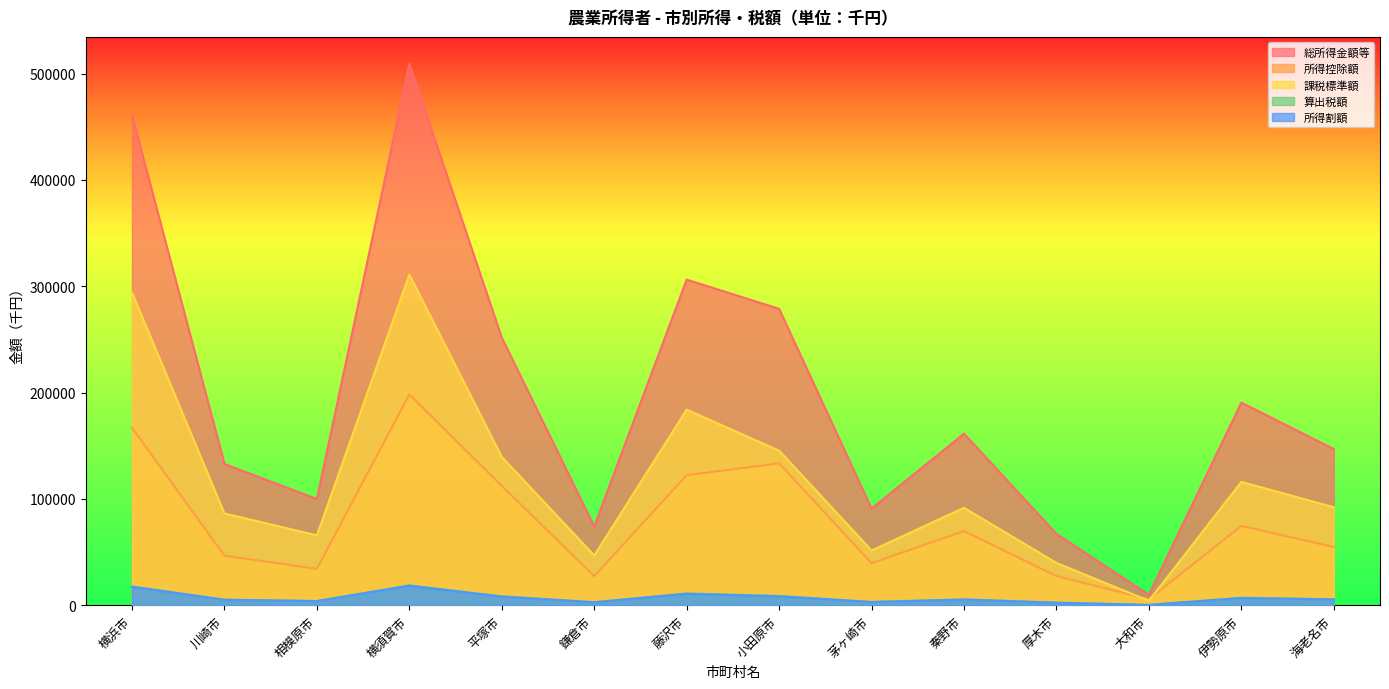

Reading left to right, extract all data points from this chart.

総所得金額等: 横浜市=460829	川崎市=132796	相模原市=99840	横須賀市=509032	平塚市=251588	鎌倉市=74025	藤沢市=306187	小田原市=278734	茅ヶ崎市=90836	秦野市=161314	厚木市=67095	大和市=9731	伊勢原市=190520	海老名市=146825
所得控除額: 横浜市=166908	川崎市=46514	相模原市=34189	横須賀市=198152	平塚市=112184	鎌倉市=27286	藤沢市=122261	小田原市=133393	茅ヶ崎市=39457	秦野市=69711	厚木市=27371	大和市=5623	伊勢原市=74524	海老名市=54711
課税標準額: 横浜市=293921	川崎市=86282	相模原市=65651	横須賀市=310880	平塚市=139404	鎌倉市=46739	藤沢市=183926	小田原市=145341	茅ヶ崎市=51379	秦野市=91603	厚木市=39724	大和市=4108	伊勢原市=115996	海老名市=92114
算出税額: 横浜市=17628	川崎市=5176	相模原市=3937	横須賀市=18651	平塚市=8360	鎌倉市=2807	藤沢市=11031	小田原市=8715	茅ヶ崎市=3082	秦野市=5494	厚木市=2382	大和市=248	伊勢原市=6960	海老名市=5527
所得割額: 横浜市=17257	川崎市=5087	相模原市=3828	横須賀市=18290	平塚市=8039	鎌倉市=2729	藤沢市=10736	小田原市=8308	茅ヶ崎市=2933	秦野市=5268	厚木市=2284	大和市=236	伊勢原市=6755	海老名市=5377